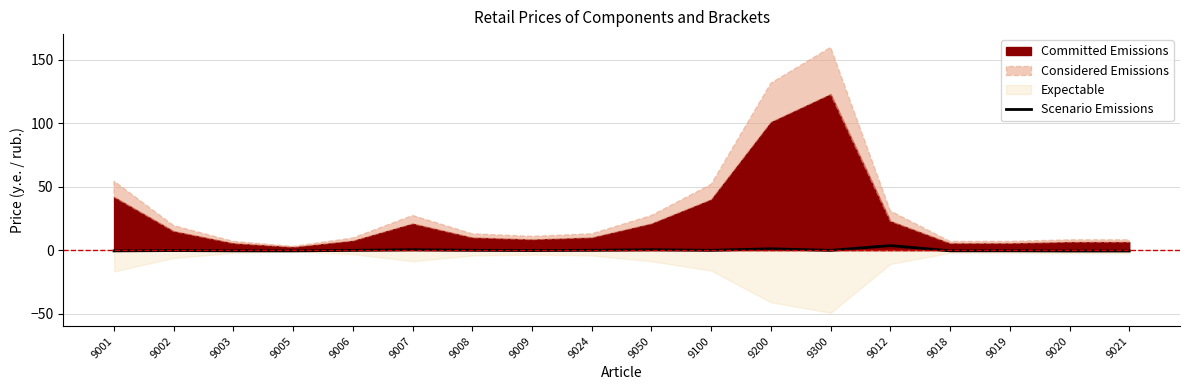

Is it true that Scenario Emissions equals 0.5 at 9007?

True